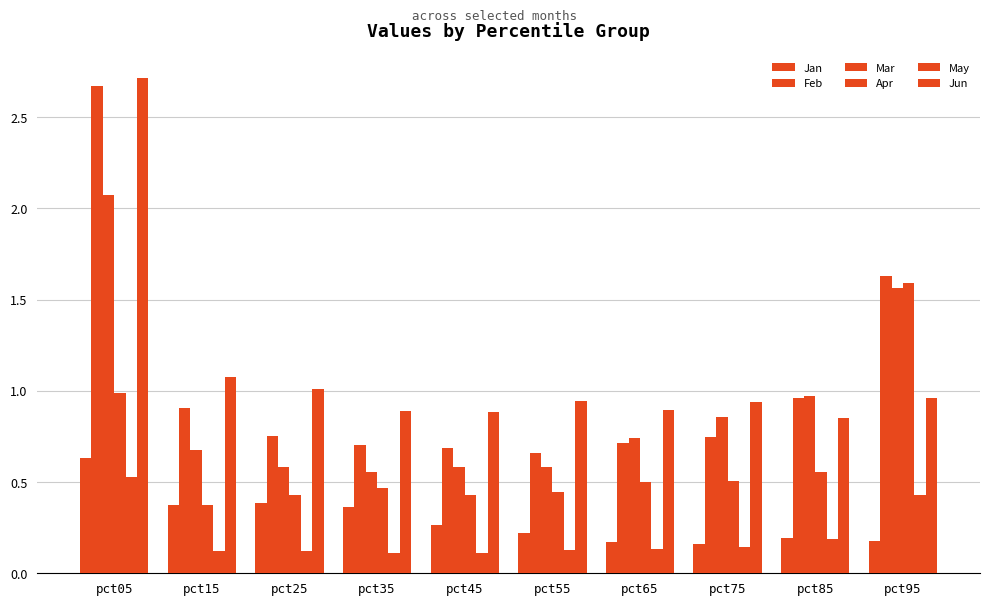

What is the approximate value of May at pct95?

0.4